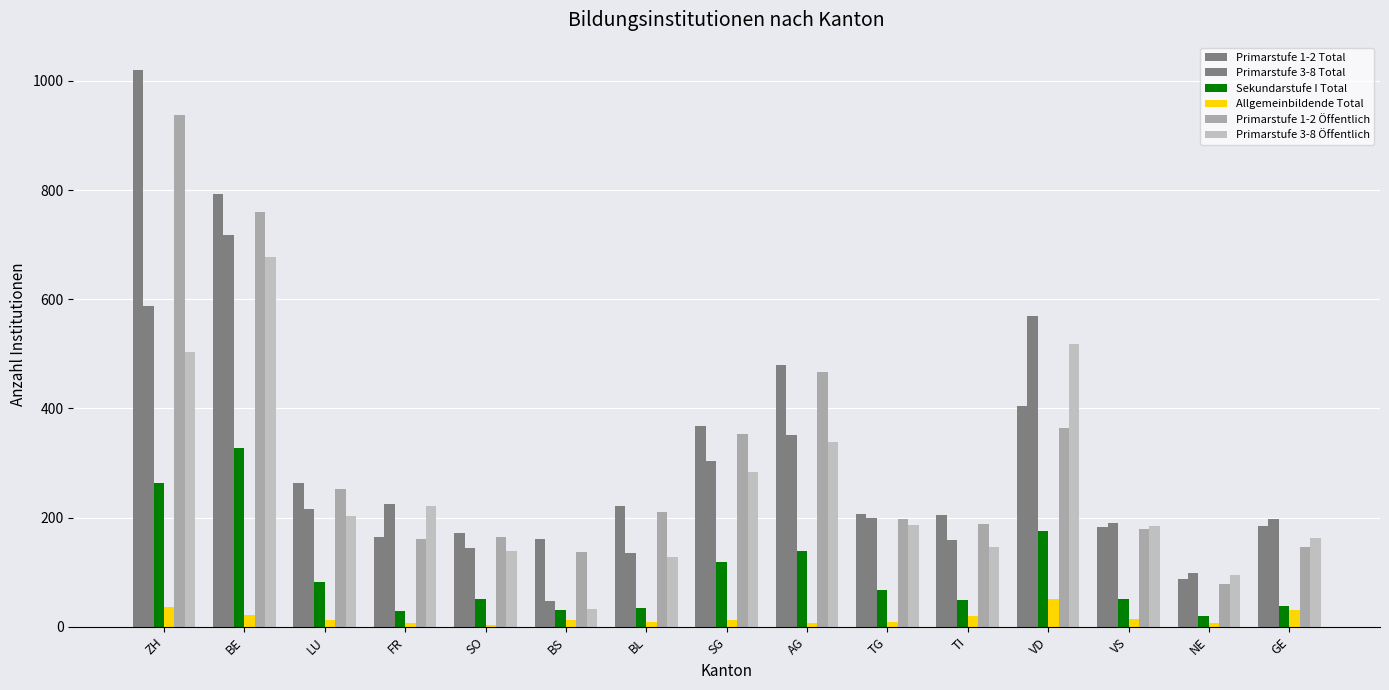

Which series has the largest total across all categories?

Primarstufe 1-2 Total